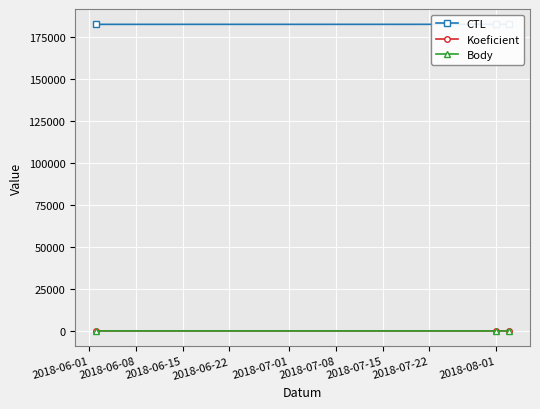

At which label does CTL reach its peak?

2018-08-01